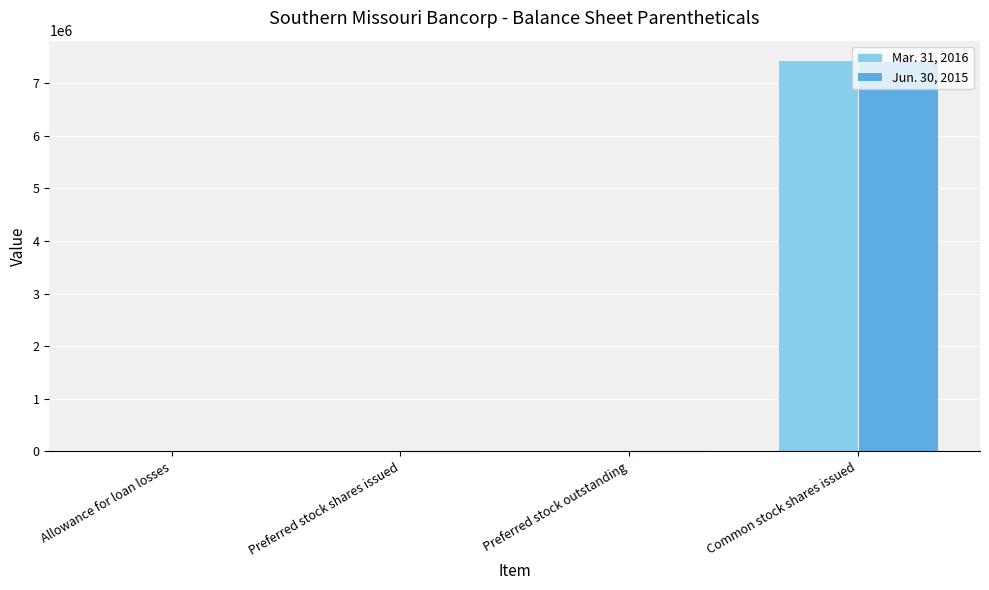

At which category is the sum across all series the highest?

Common stock shares issued